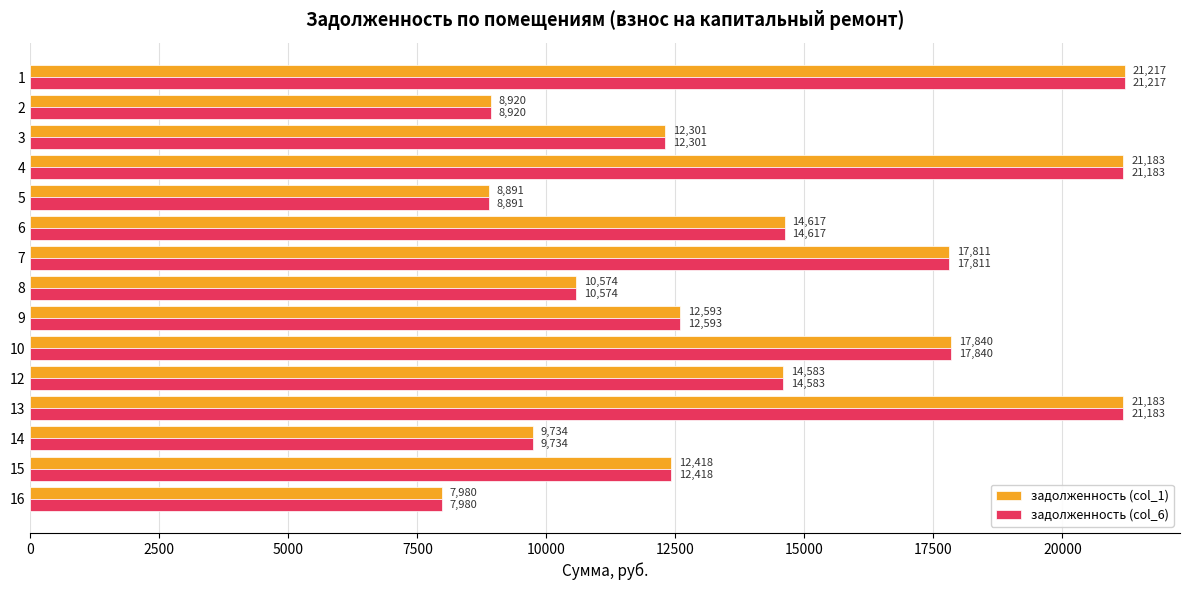

What is the highest value of the задолженность (col_1) series?

21217.3